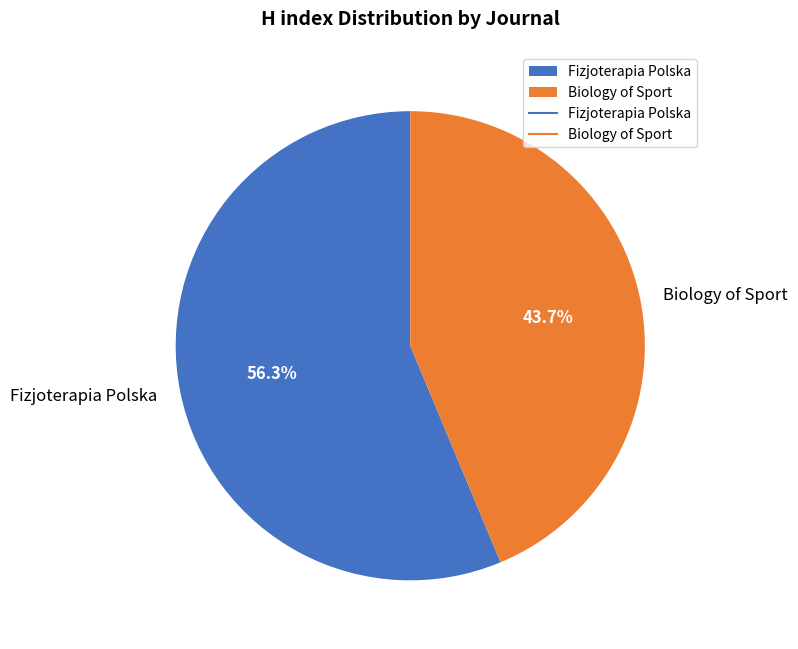

The Fizjoterapia Polska slice represents 70% of the pie. True or false?

False